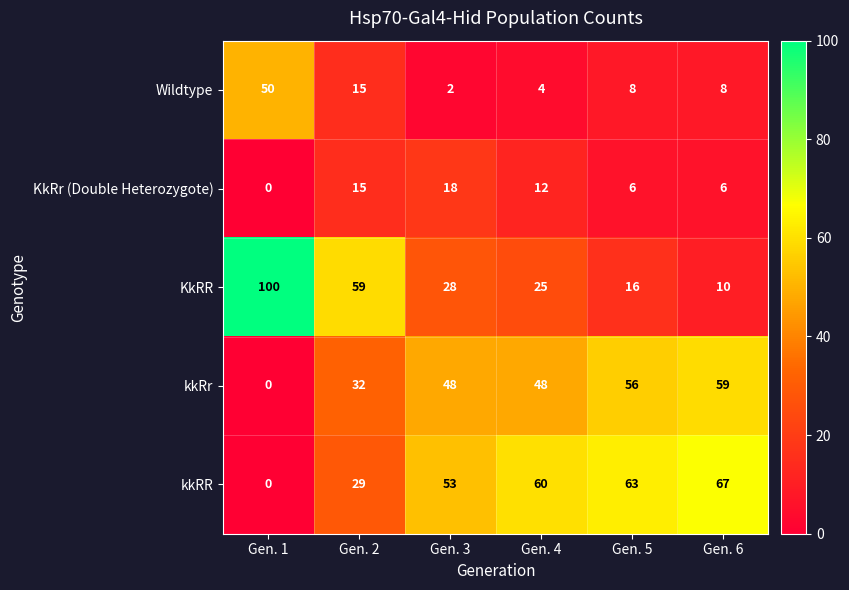

Rank the series at Gen. 4 from highest to lowest value.

kkRR, kkRr, KkRR, KkRr (Double Heterozygote), Wildtype